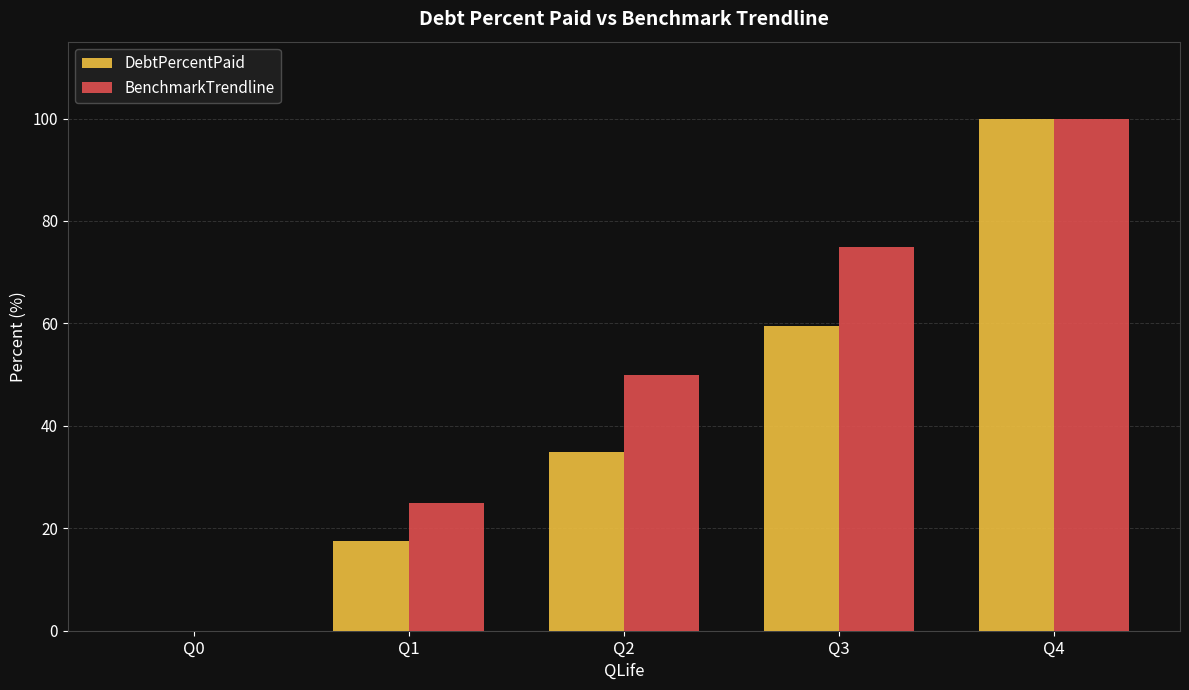

What is the sum of all BenchmarkTrendline values?

250.0